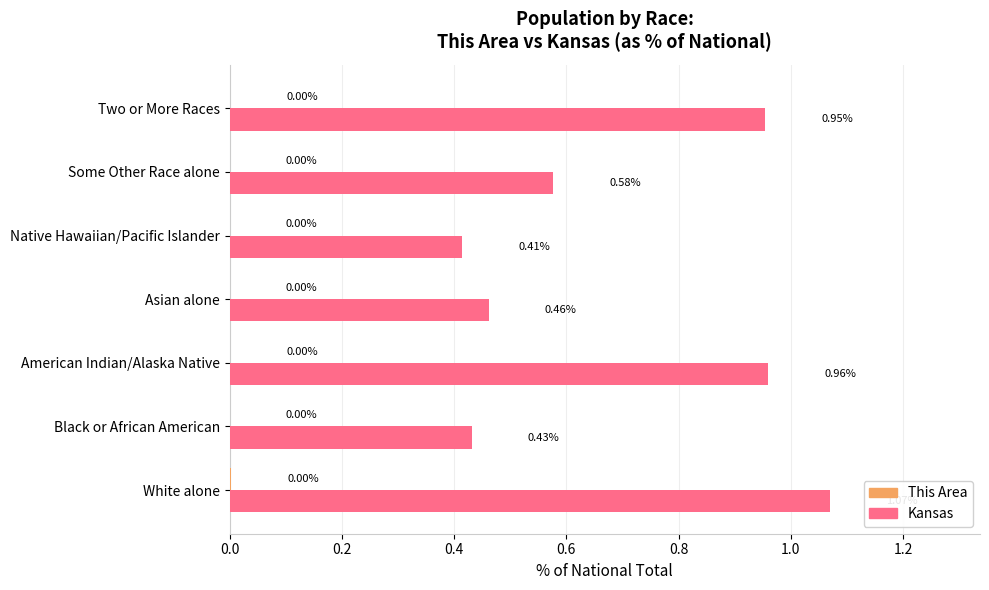

At which label is Kansas closest to 0?

Native Hawaiian/Pacific Islander